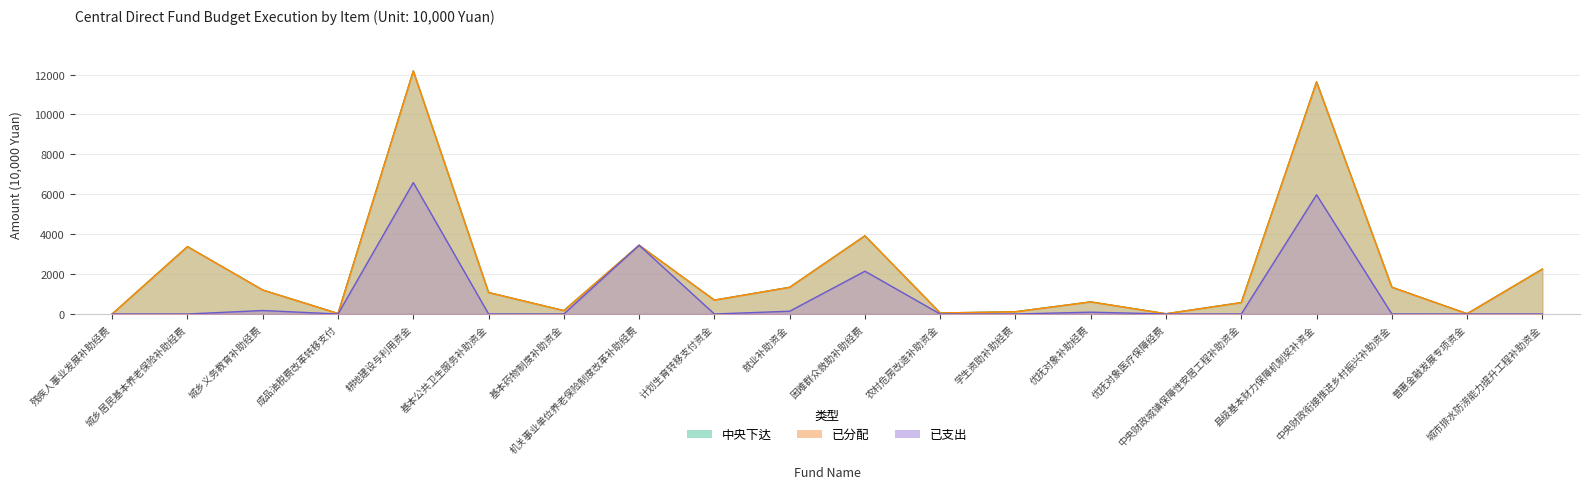

What value does the 中央下达 series have at 中央财政城镇保障性安居工程补助资金?

571.0